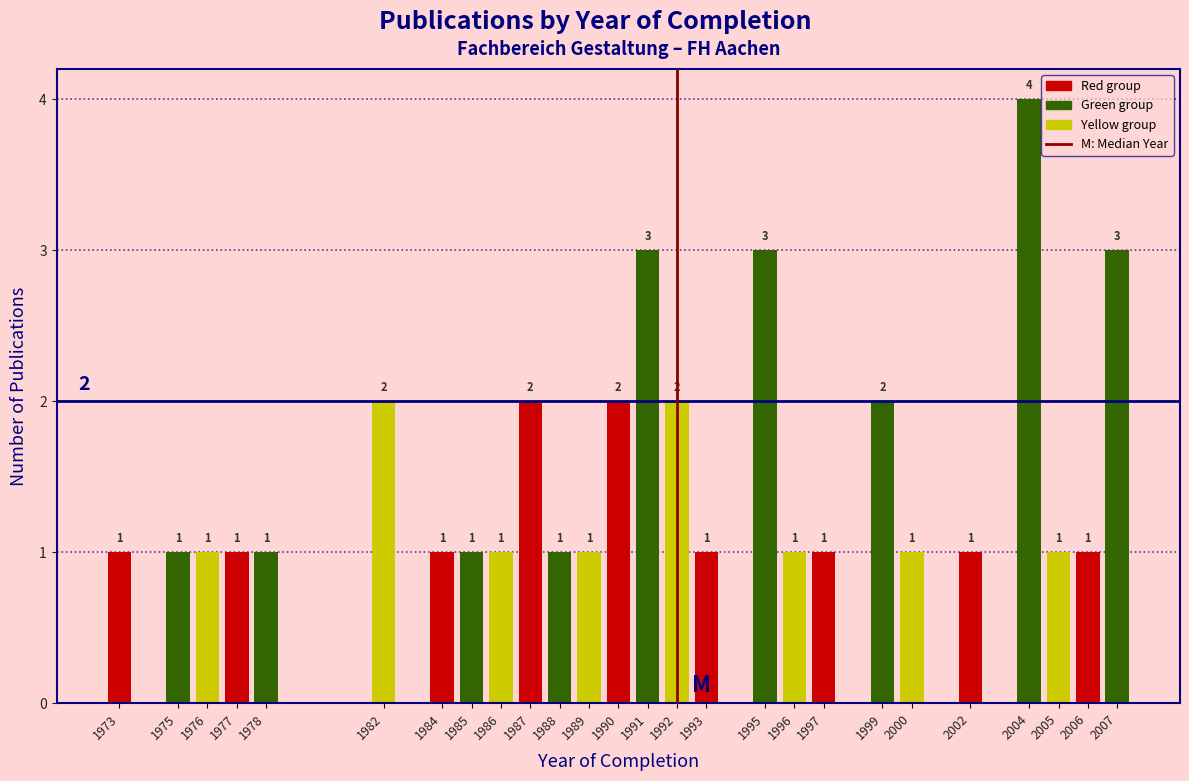

Reading right to left, what are all the values shown in this chart?

2007=3	2006=1	2005=1	2004=4	2002=1	2000=1	1999=2	1997=1	1996=1	1995=3	1993=1	1992=2	1991=3	1990=2	1989=1	1988=1	1987=2	1986=1	1985=1	1984=1	1982=2	1978=1	1977=1	1976=1	1975=1	1973=1